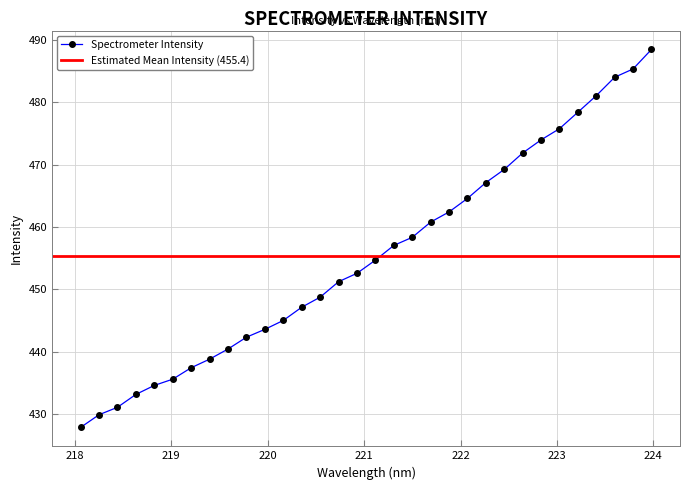

What is the average value?

455.4